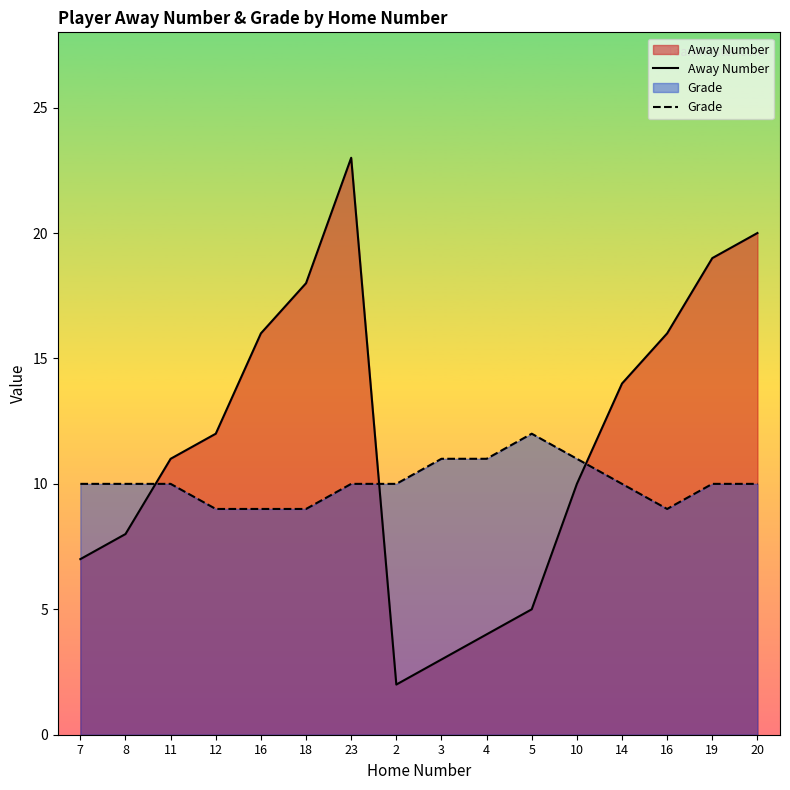

True or false: Grade has more than 2 interior local peaks.

False